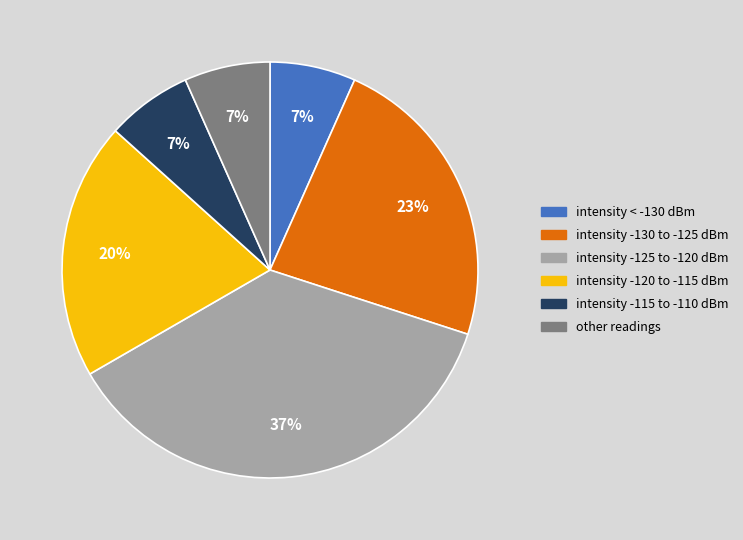

To the nearest percent, what is the difference between the largest and smallest slice percentages?

30%